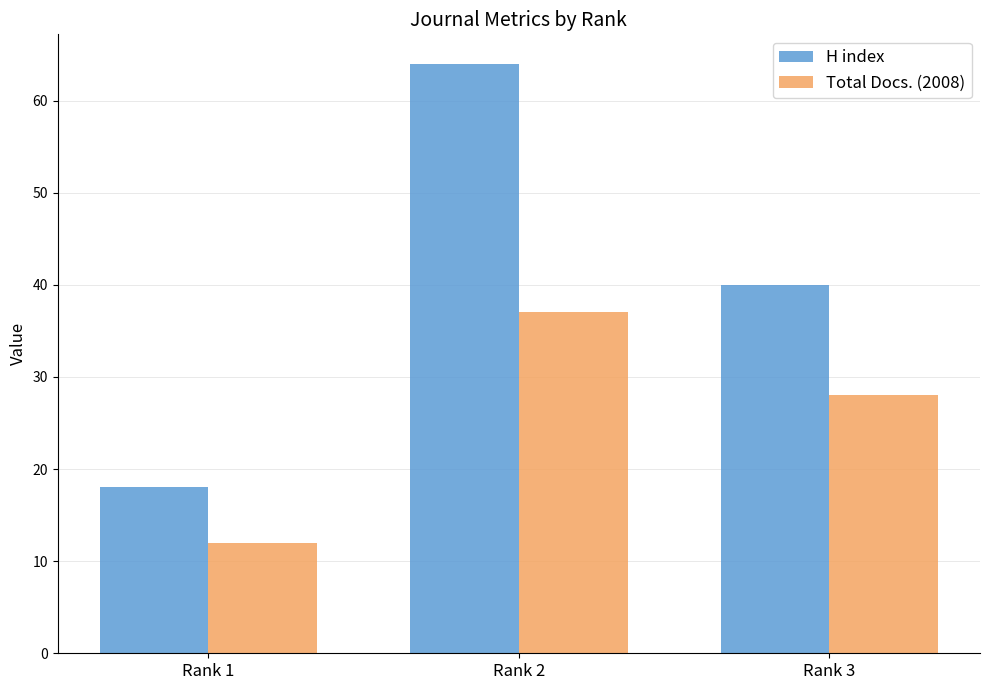

How many distinct data groups are displayed?

2